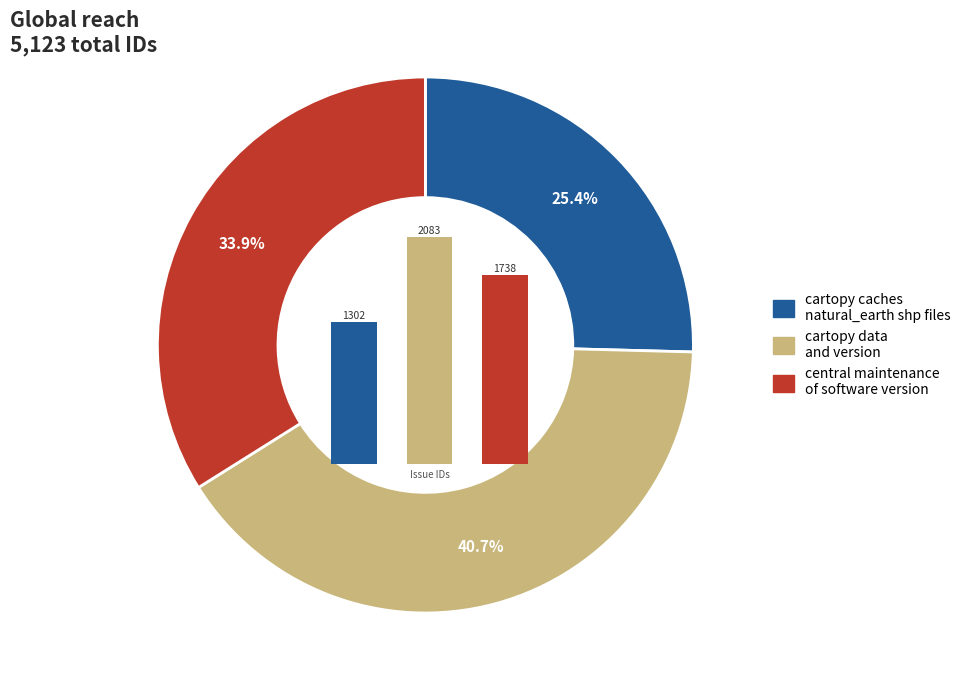

What is the ratio of the value at cartopy caches natural_earth shp files to the value at central maintenance of software version?

0.7